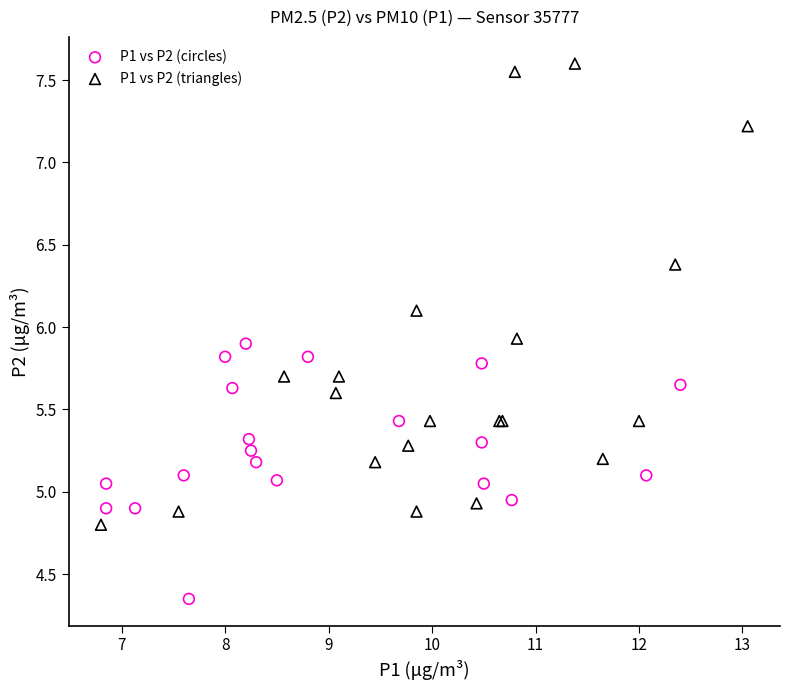

Which series reaches the maximum Y coordinate?

P1 vs P2 (triangles)